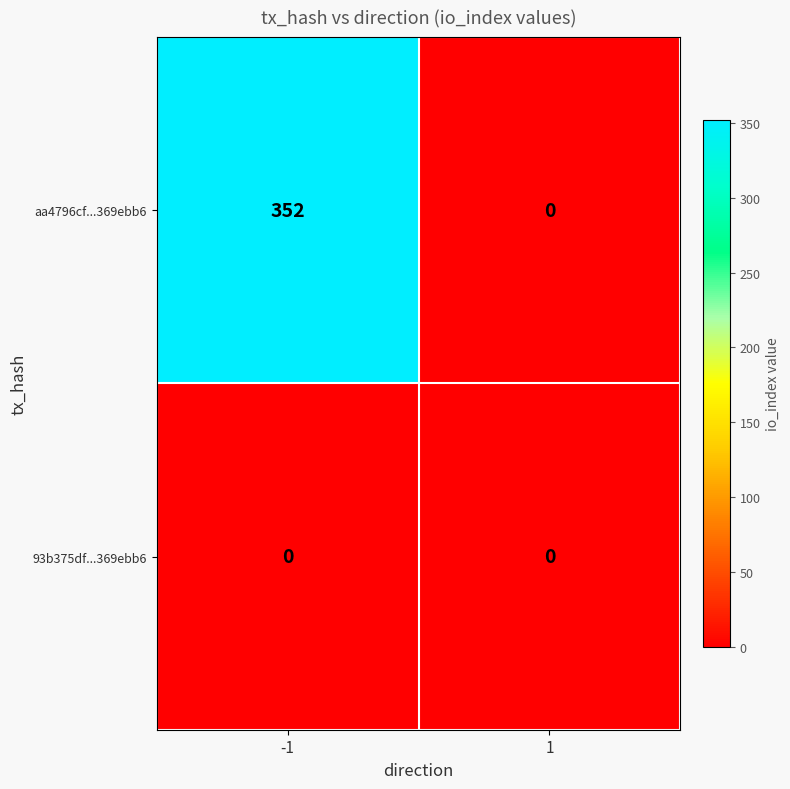

At how many categories does at least one series exceed 105?

1